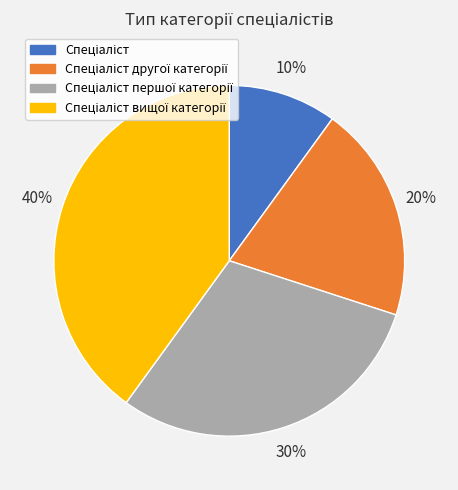

Is there a majority slice in this chart?

No